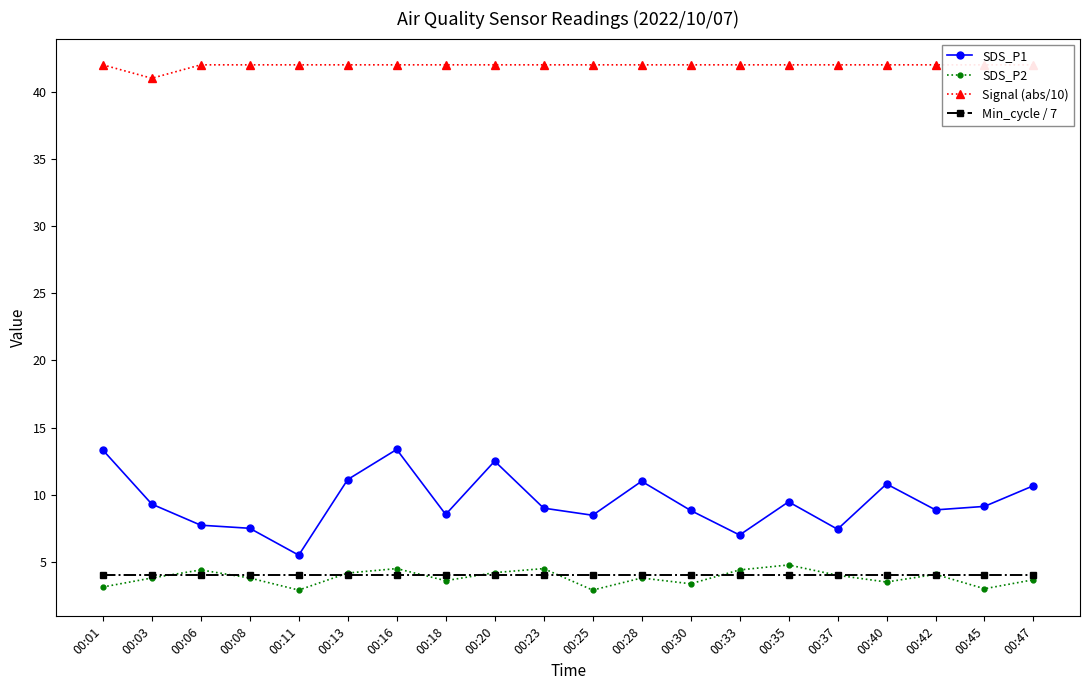

What is the value of the Signal (abs/10) point at the 9th from the left?

42.0